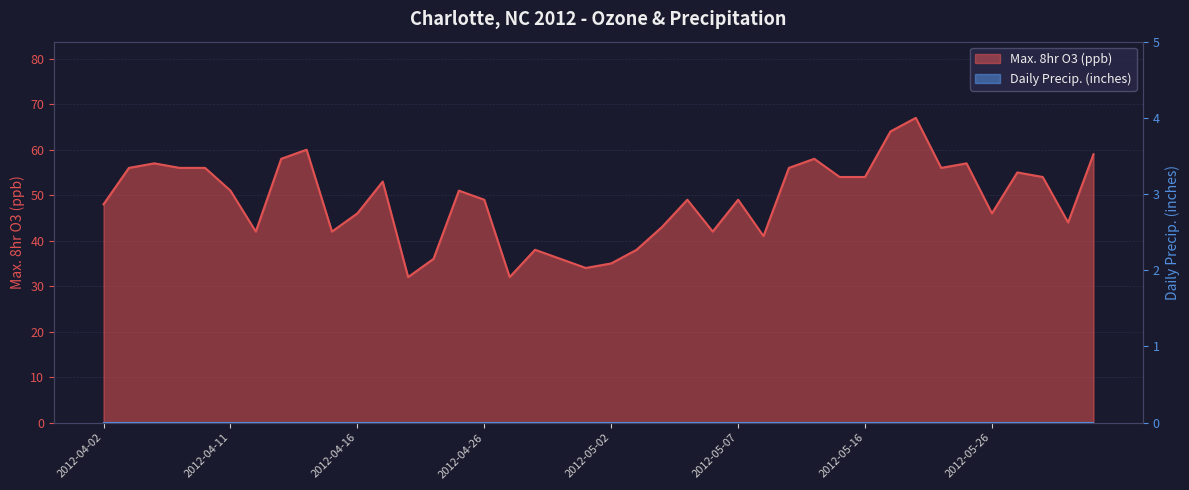

Rank the categories by value from highest to lowest.

2012-05-20, 2012-05-19, 2012-04-14, 2012-06-07, 2012-04-13, 2012-05-11, 2012-04-08, 2012-05-25, 2012-04-07, 2012-04-09, 2012-04-10, 2012-05-10, 2012-05-24, 2012-06-03, 2012-05-12, 2012-05-16, 2012-06-04, 2012-04-17, 2012-04-11, 2012-04-24, 2012-04-26, 2012-05-05, 2012-05-07, 2012-04-02, 2012-04-16, 2012-05-26, 2012-06-06, 2012-05-04, 2012-04-12, 2012-04-15, 2012-05-06, 2012-05-08, 2012-04-29, 2012-05-03, 2012-04-20, 2012-04-30, 2012-05-02, 2012-05-01, 2012-04-19, 2012-04-28